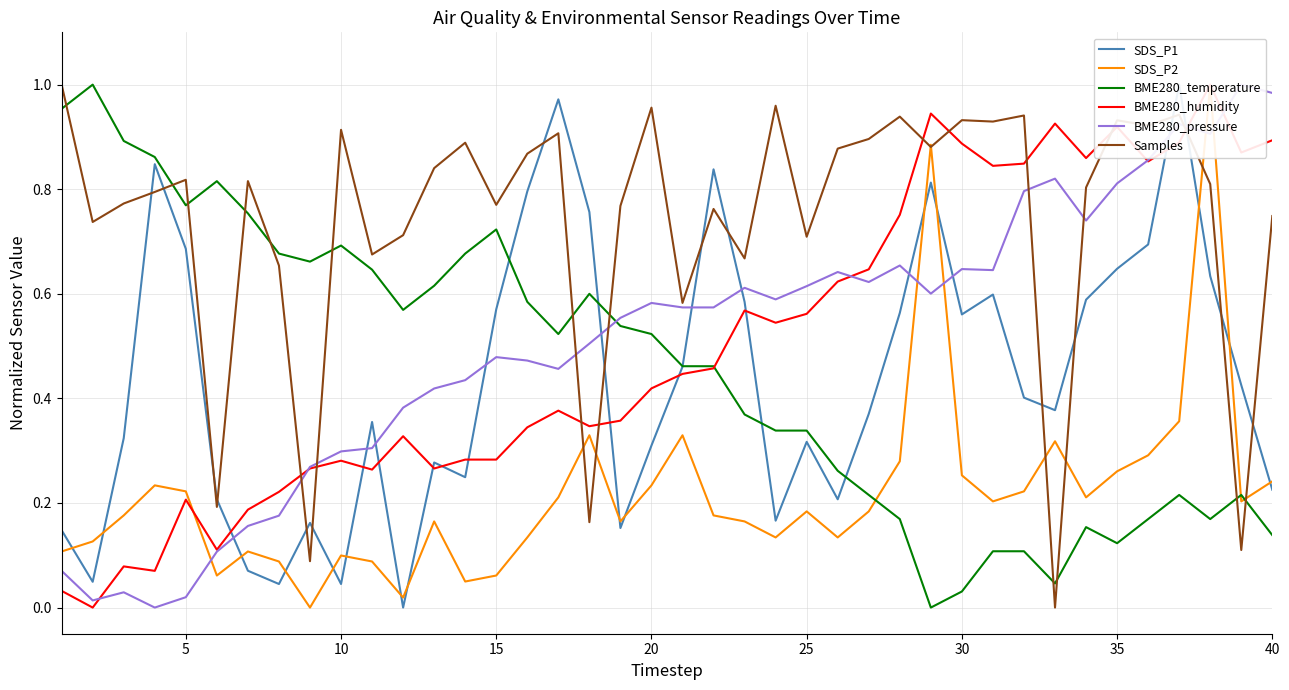

True or false: BME280_temperature and Samples cross at least once.

True